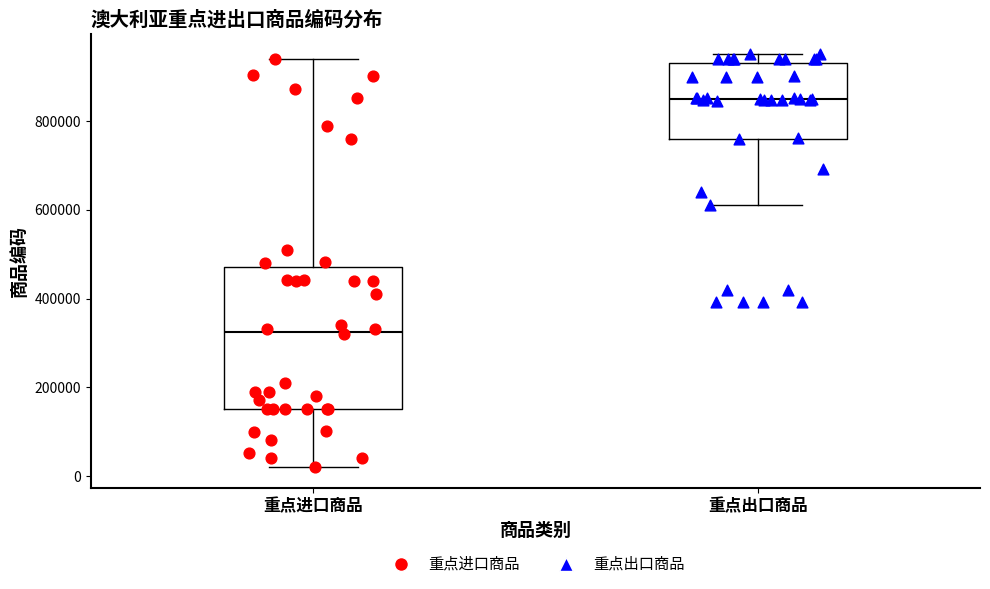

Reading left to right, transcribe this box plot: for each box, give where its median line is, the range the box spans, and where its two whiskers end, as read against the y-axis. The values are not printed on the chart, so give them approximately, as read against the axis.

重点进口商品: median 320000, box 160000 to 480000, whiskers 20000 to 940000
重点出口商品: median 860000, box 760000 to 940000, whiskers 620000 to 960000